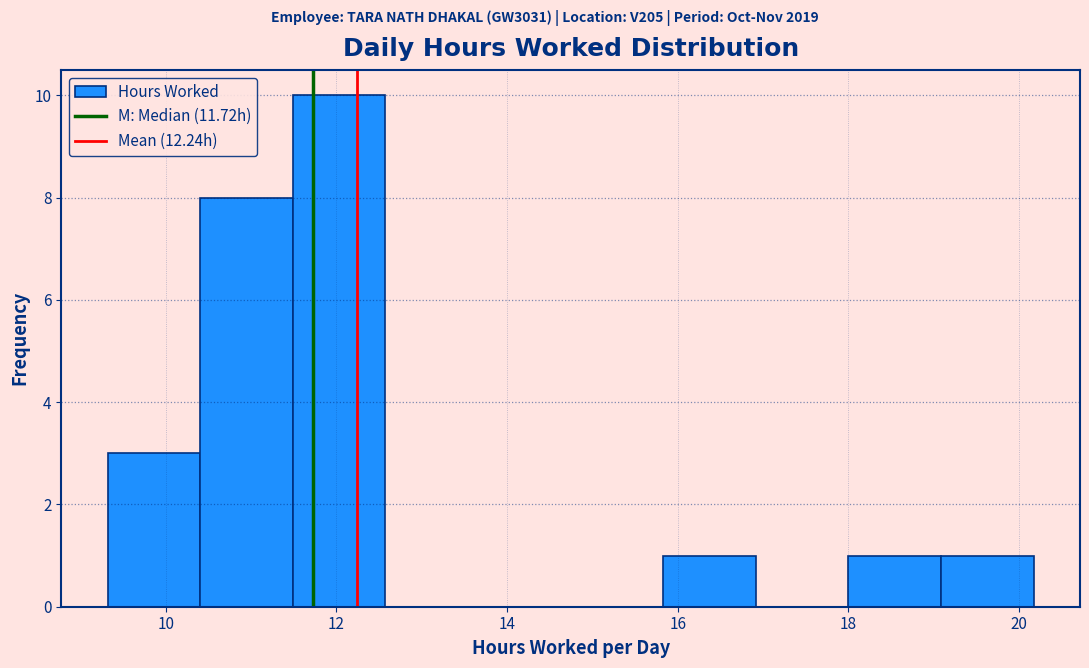

Which range on the x-axis has the tallest bar?

11.4 to 12.6